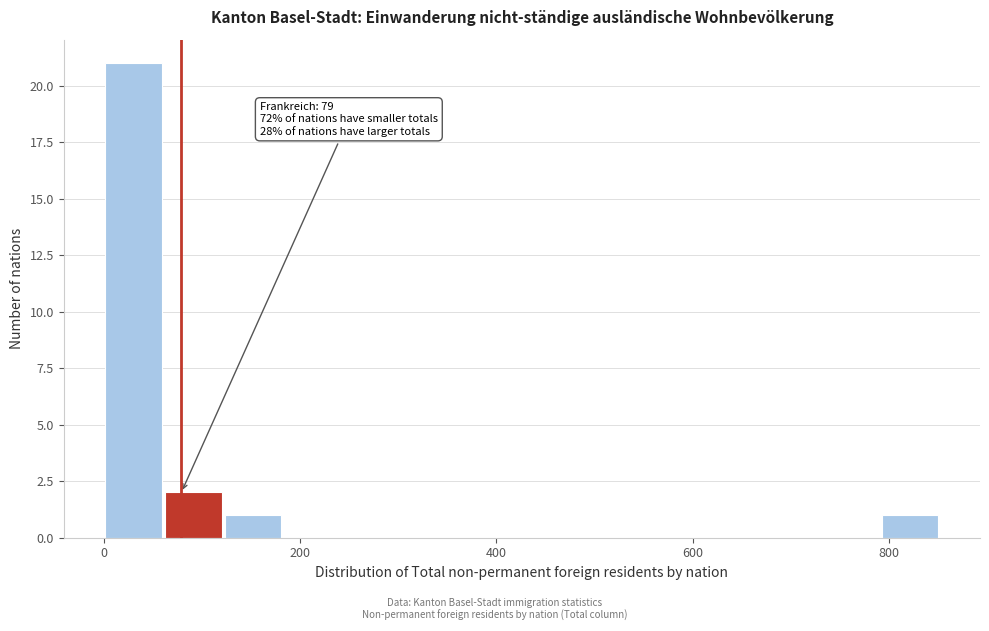

Around what value on the x-axis is the tallest bar? Give the approximate position of its centre, as read against the axis.

40